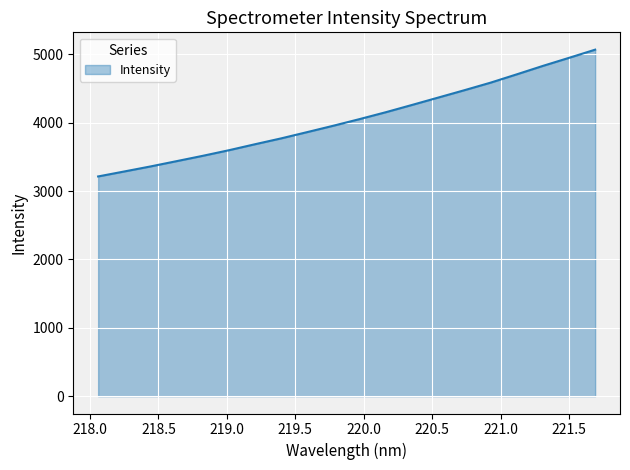

What is the difference between the maximum and minimum values?

1854.7